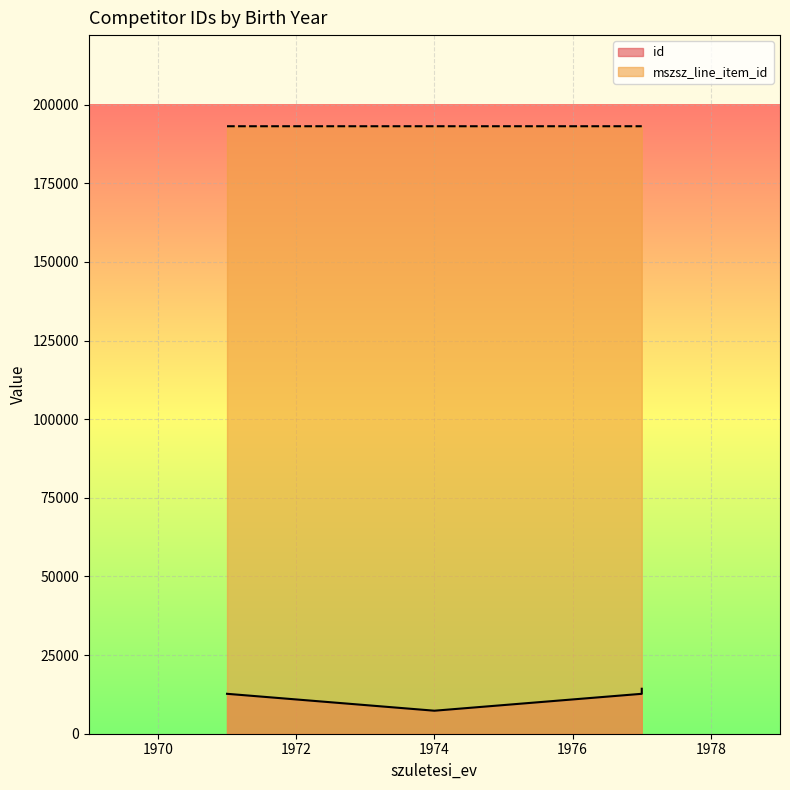

What is the sum of the id values at 1974 and 1977?

20006